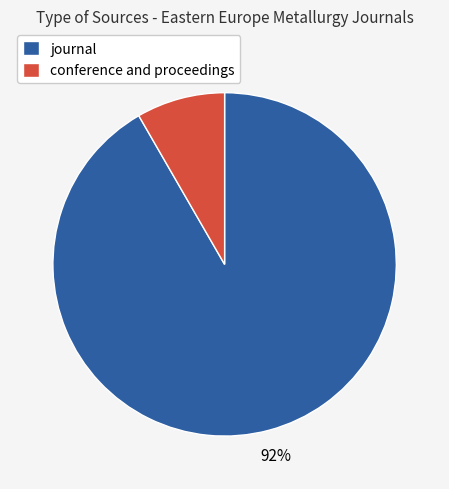

The journal slice represents 92% of the pie. True or false?

True